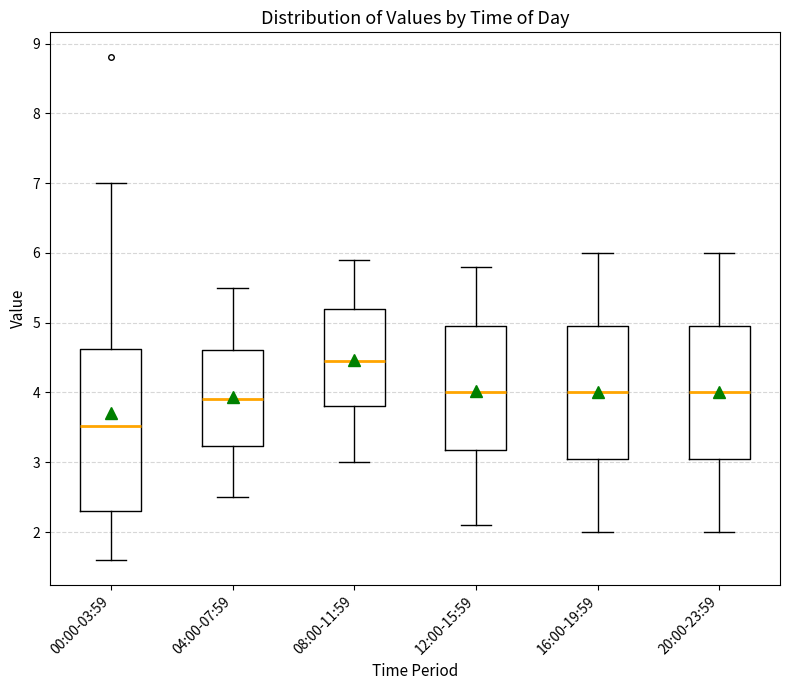

Reading left to right, read every box against the y-axis: the position of its median line, the range the box covers, and the ends of its whiskers. The values are not printed on the chart, so give them approximately, as read against the axis.

00:00-03:59: median 3.5, box 2.3 to 4.6, whiskers 1.6 to 7.0
04:00-07:59: median 3.9, box 3.2 to 4.6, whiskers 2.5 to 5.5
08:00-11:59: median 4.5, box 3.8 to 5.2, whiskers 3.0 to 5.9
12:00-15:59: median 4.0, box 3.2 to 5.0, whiskers 2.1 to 5.8
16:00-19:59: median 4.0, box 3.1 to 5.0, whiskers 2.0 to 6.0
20:00-23:59: median 4.0, box 3.1 to 5.0, whiskers 2.0 to 6.0